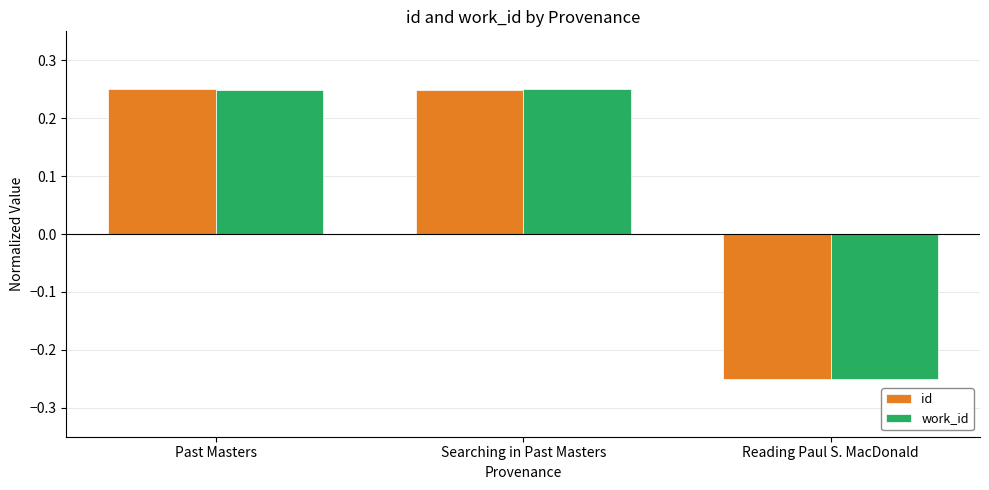

How many series are shown in this chart?

2